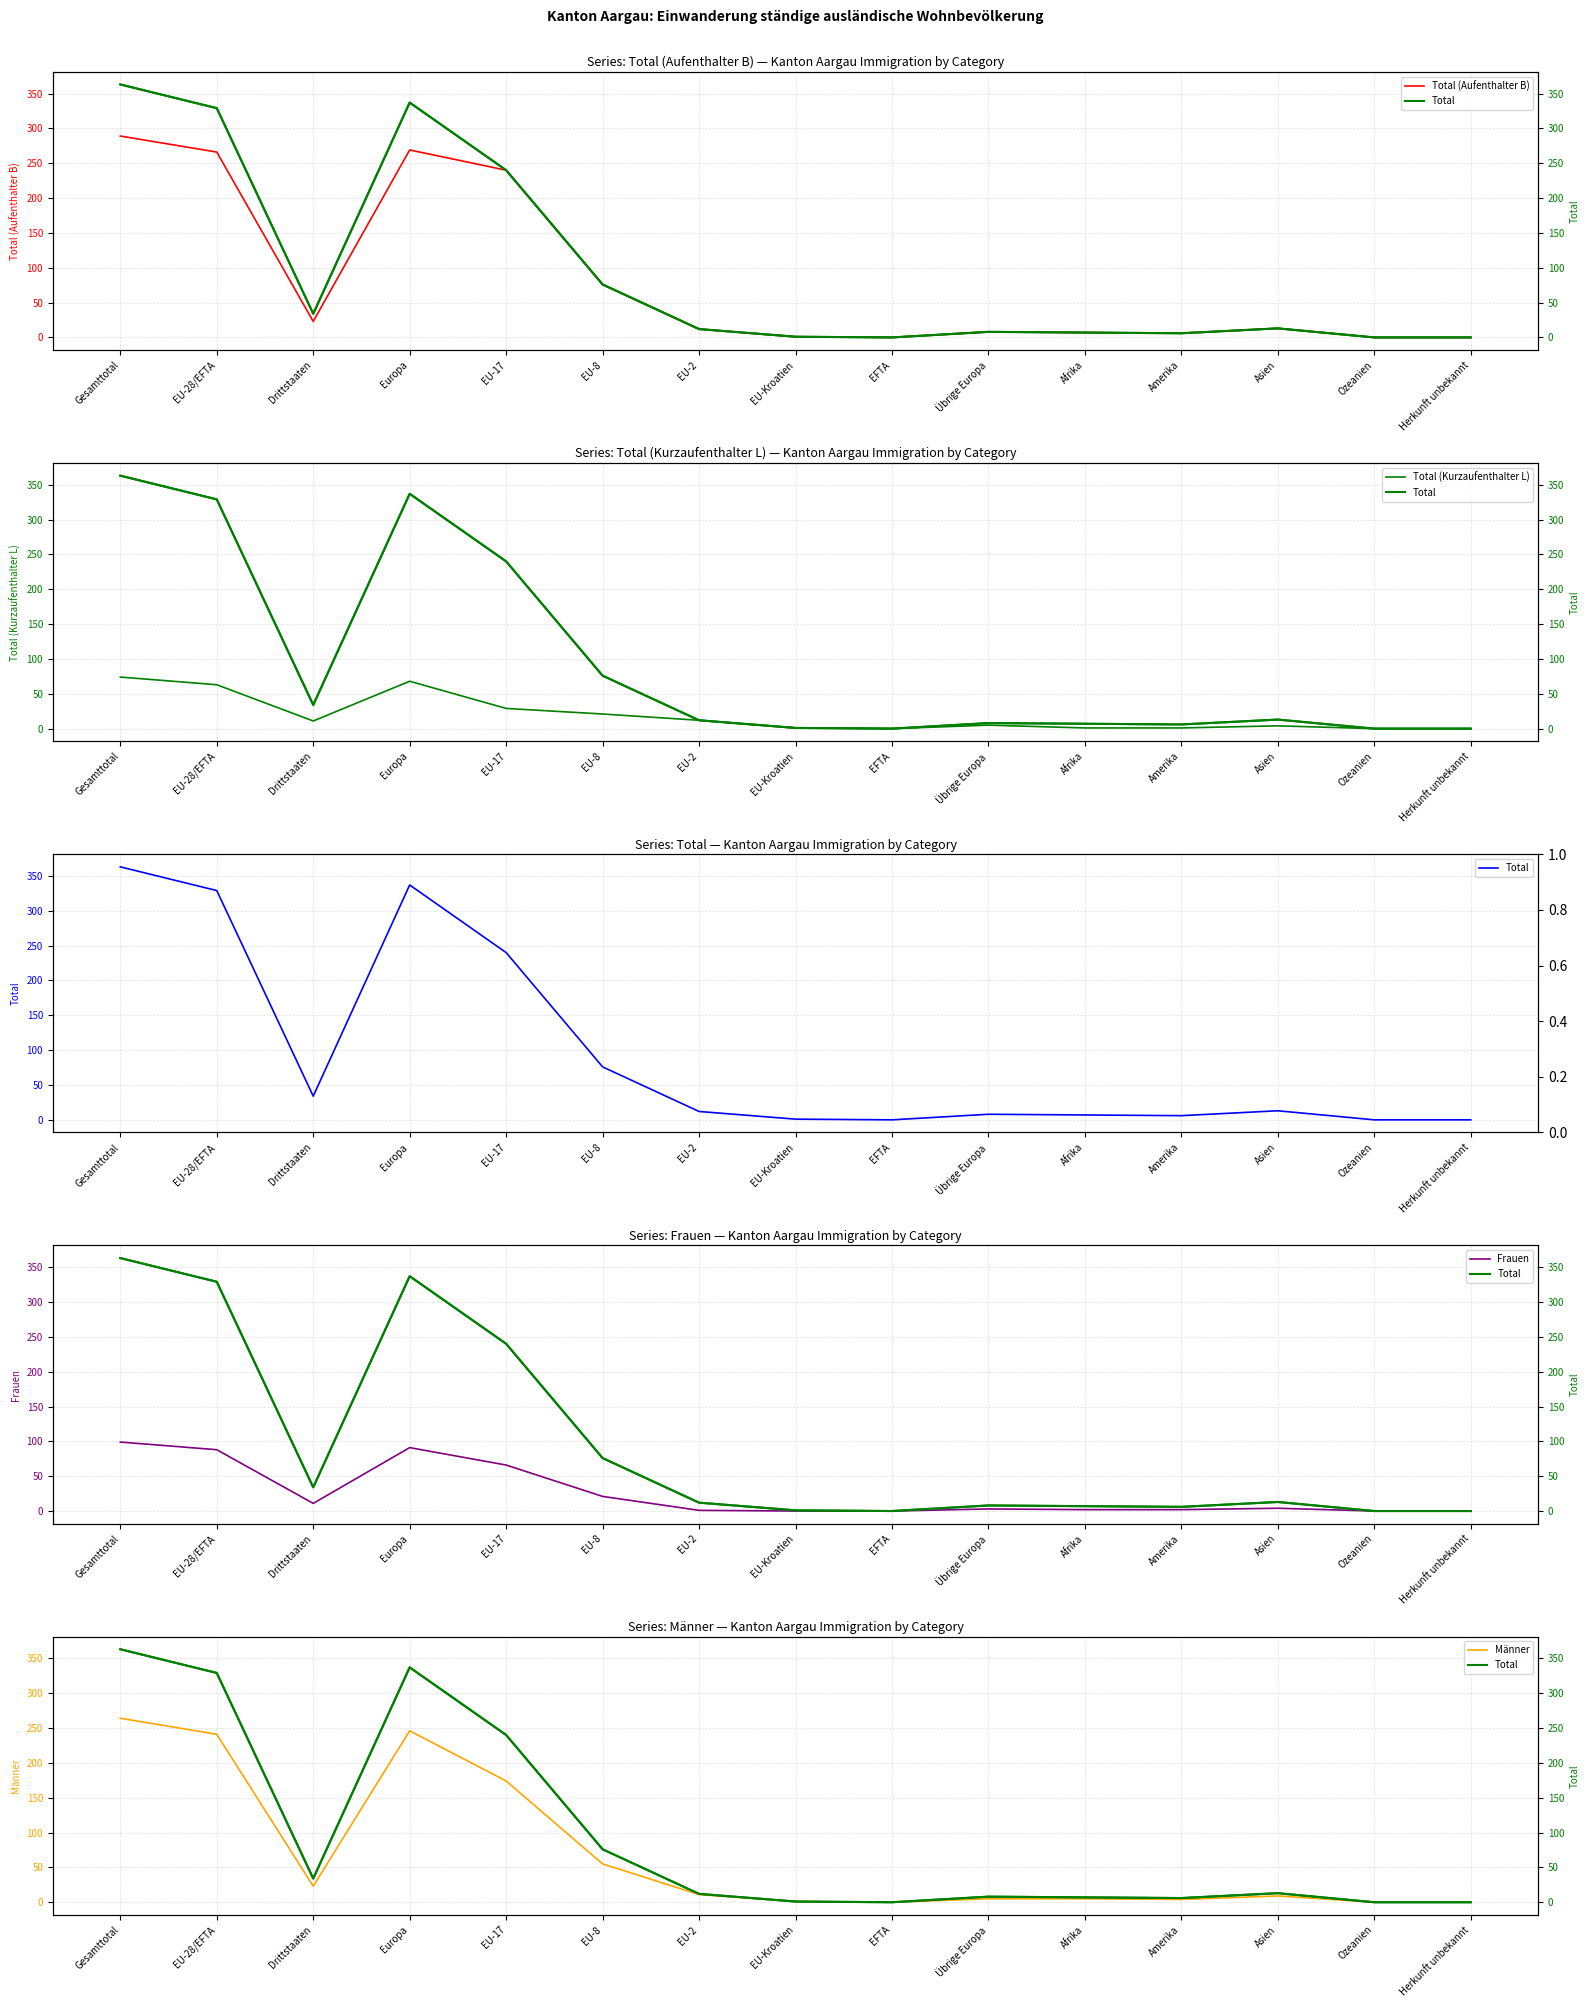

Which series has the widest spread of values?

Total (reference)